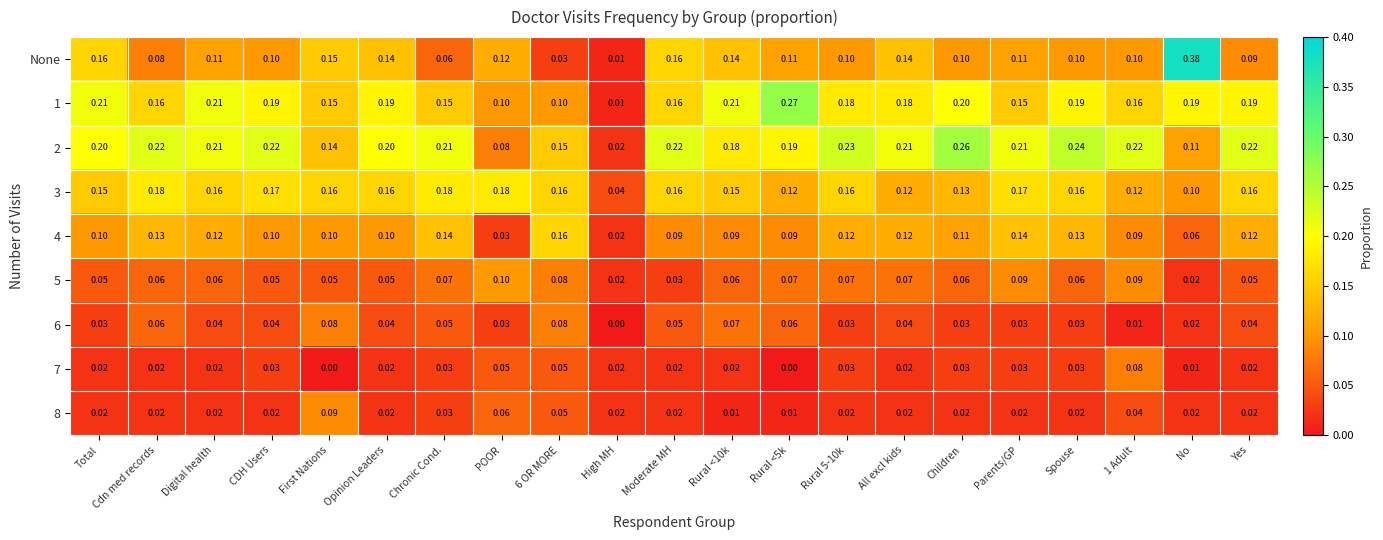

How many series are shown in this chart?

9